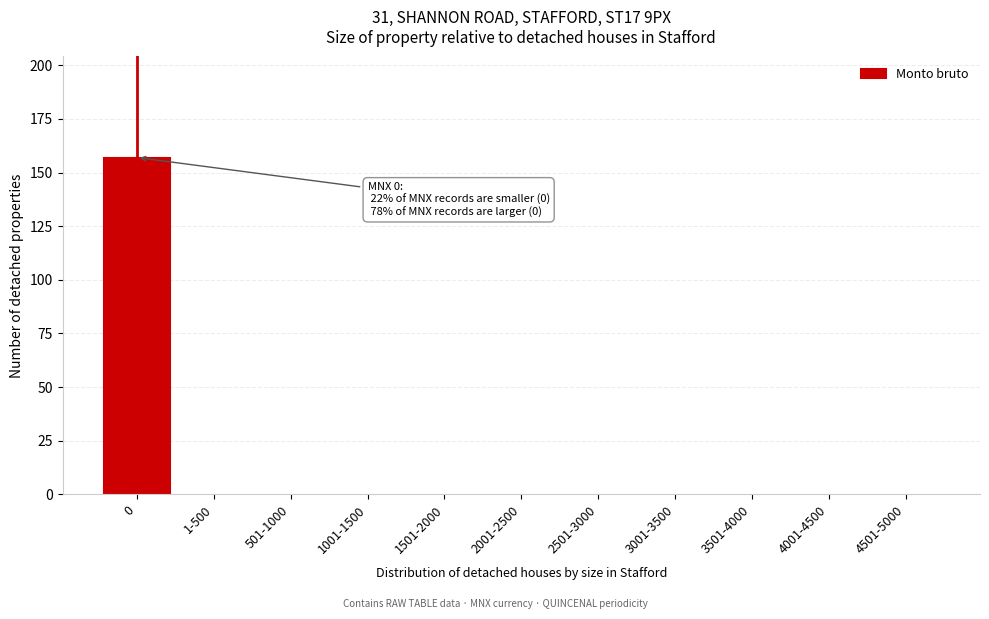

Reading right to left, list all the values displayed in this chart.

4501-5000=0	4001-4500=0	3501-4000=0	3001-3500=0	2501-3000=0	2001-2500=0	1501-2000=0	1001-1500=0	501-1000=0	1-500=0	0=157